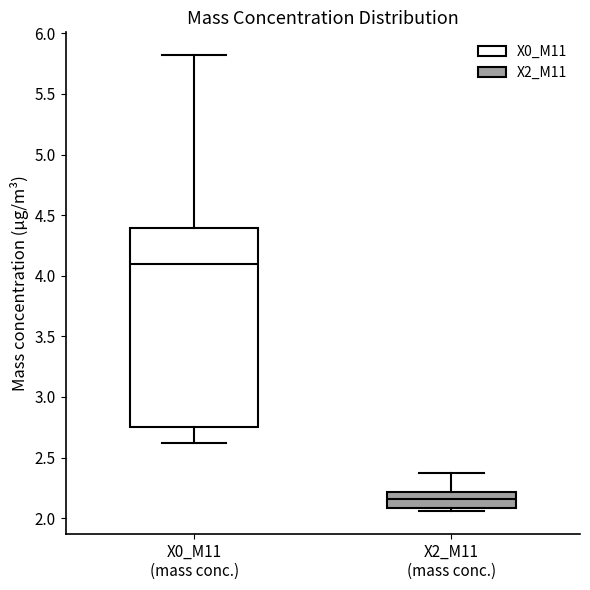

Where is the lower edge of the box for X2_M11 (mass conc.) on the y-axis? The values are not printed on the chart, so give them approximately, as read against the axis.

2.10